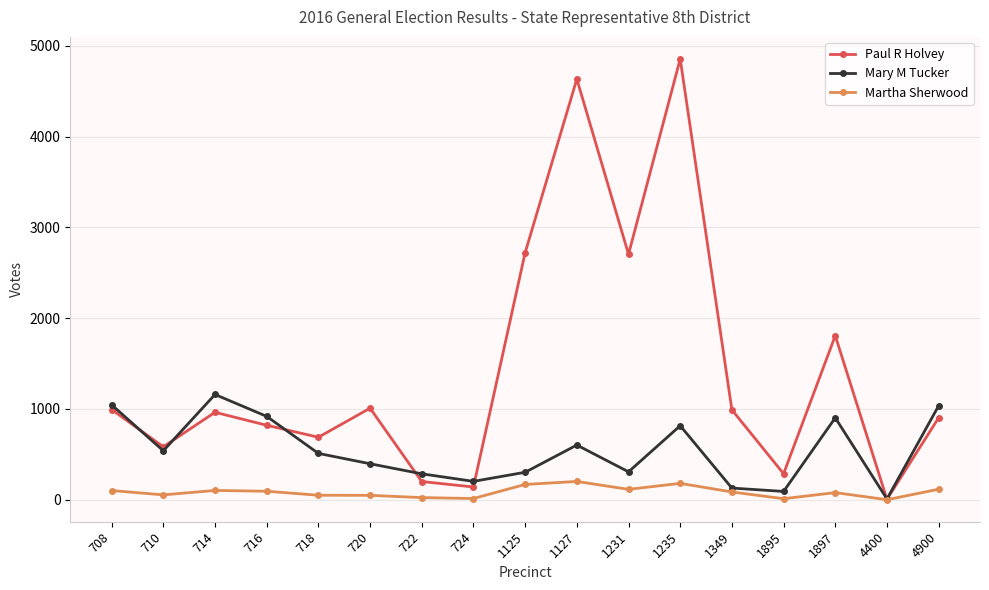

The value of Paul R Holvey at 724 is 140. True or false?

True